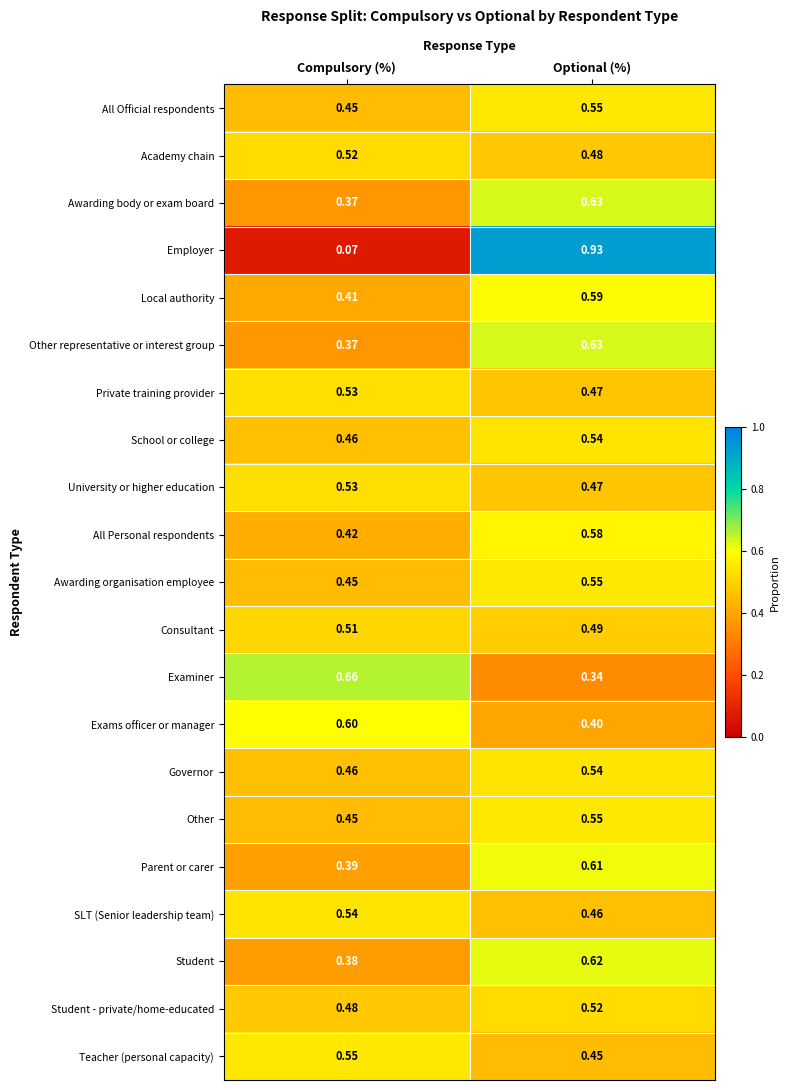

Is the value of Teacher (personal capacity) at Compulsory (%) greater than the value of Student - private/home-educated at Optional (%)?

Yes